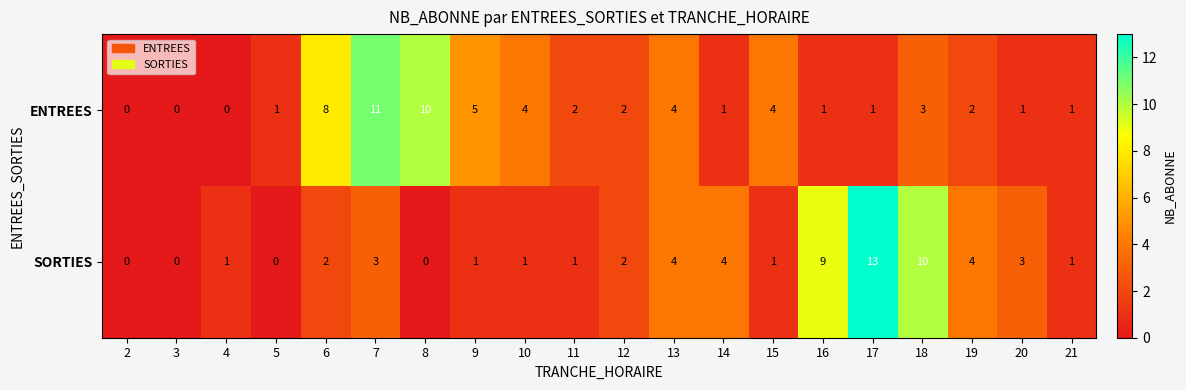

Which series has the largest total across all categories?

ENTREES